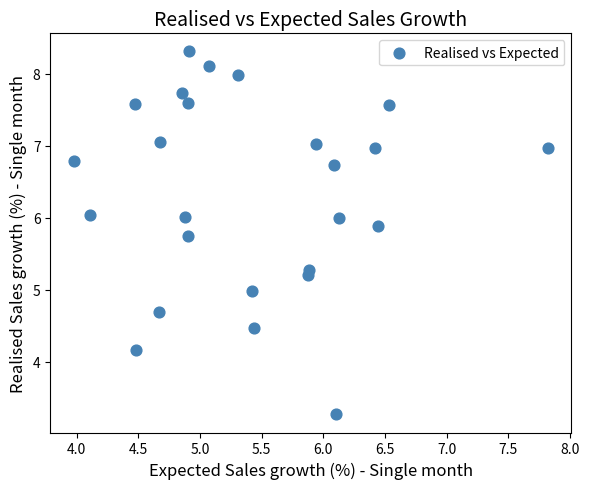

List the coordinates of all points as (Y, X) pairs, reading left to right.

(6.8, 4.0)  (6.0, 4.1)  (7.6, 4.5)  (4.2, 4.5)  (4.7, 4.7)  (7.0, 4.7)  (7.7, 4.9)  (6.0, 4.9)  (5.7, 4.9)  (7.6, 4.9)  (8.3, 4.9)  (8.1, 5.1)  (8.0, 5.3)  (5.0, 5.4)  (4.5, 5.4)  (5.2, 5.9)  (5.3, 5.9)  (7.0, 5.9)  (6.7, 6.1)  (3.3, 6.1)  (6.0, 6.1)  (7.0, 6.4)  (5.9, 6.4)  (7.6, 6.5)  (7.0, 7.8)